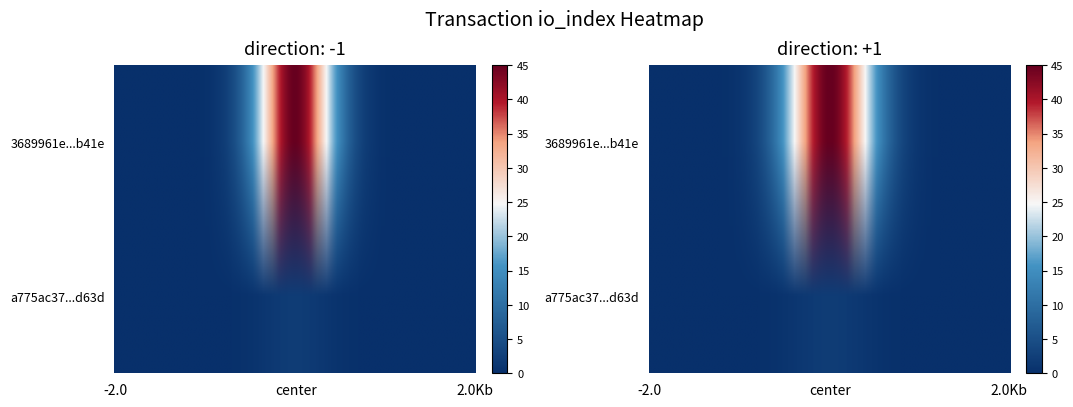

Which series has the widest spread of values?

3689961e47d73f9ab277d7d1eb16793d885b41e